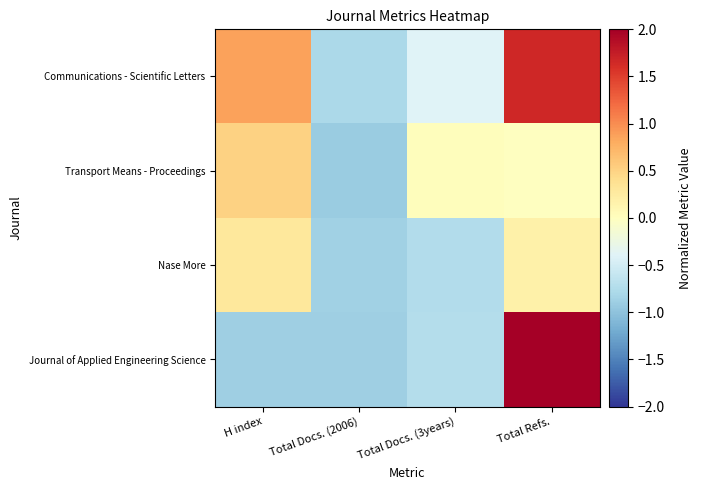

What is the minimum value for Journal of Applied Engineering Science?

-0.9